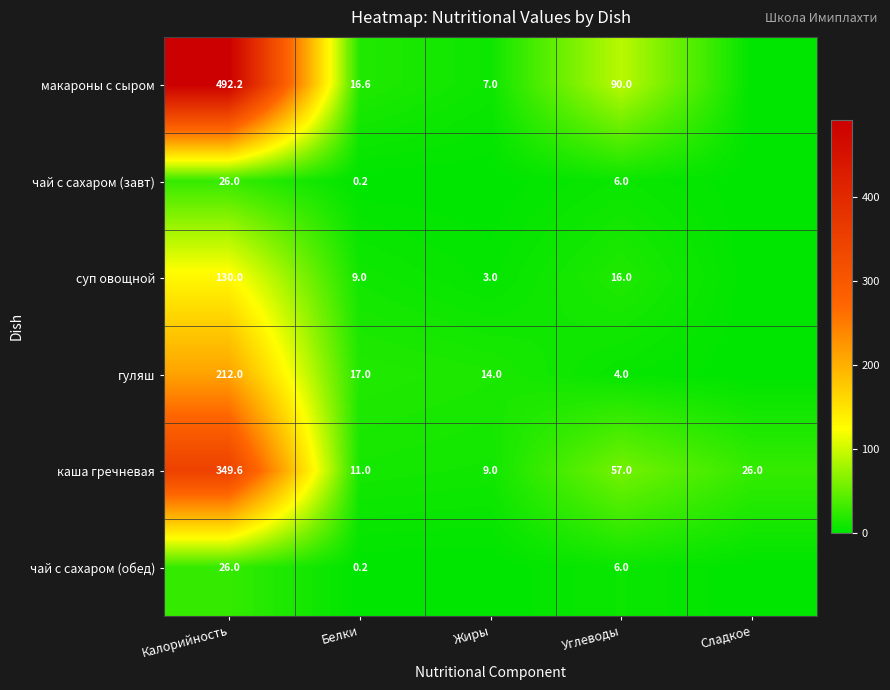

What is the sum of the каша гречневая values at Калорийность and Углеводы?

406.6